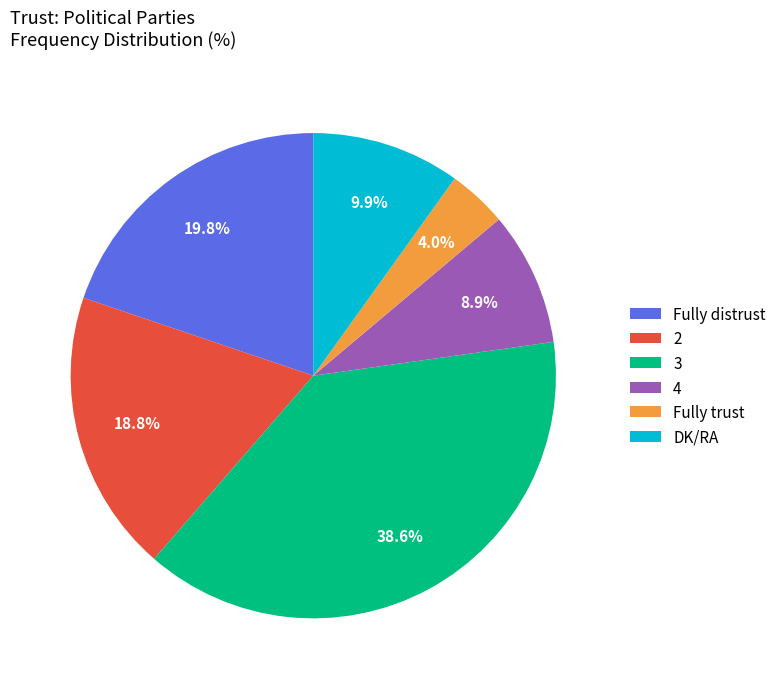

To the nearest percent, what is the average slice percentage?

17%